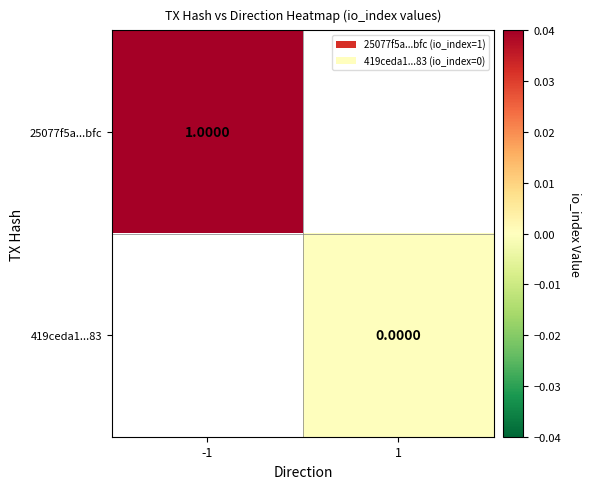

Is the value of 25077f5a...bfc at -1 greater than the value of 419ceda1...83 at 1?

Yes